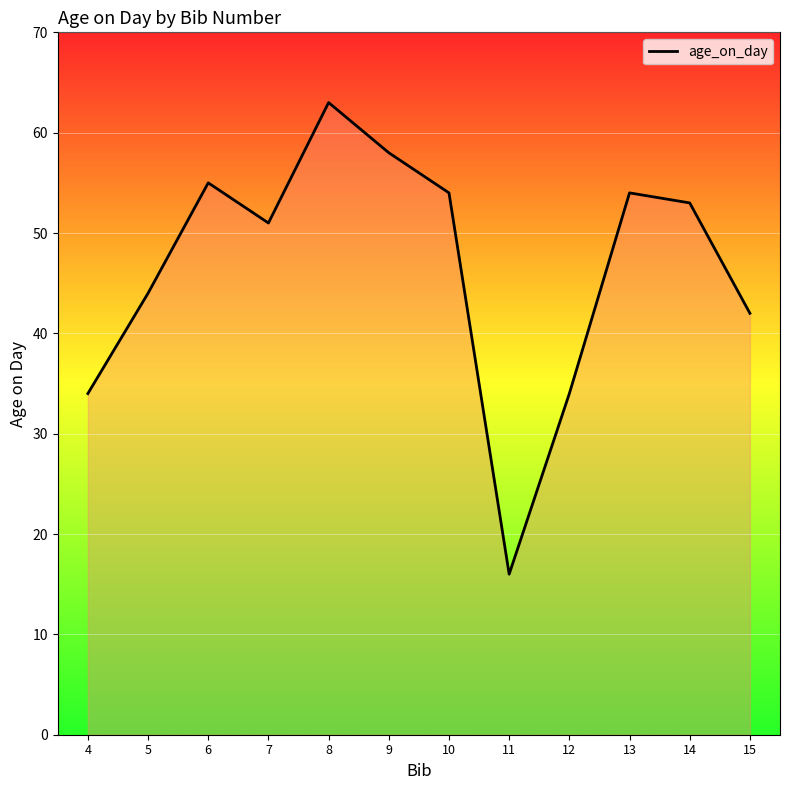

At which label does the data first exceed 53?

6